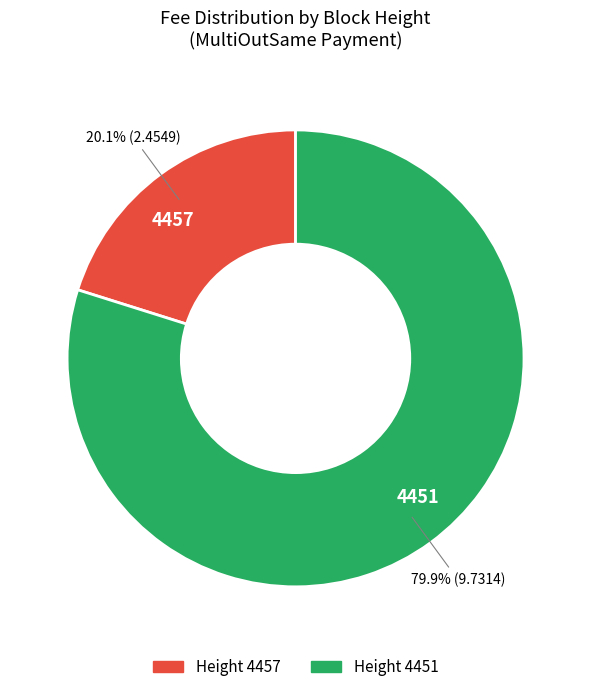

To the nearest percent, what is the average slice percentage?

50%